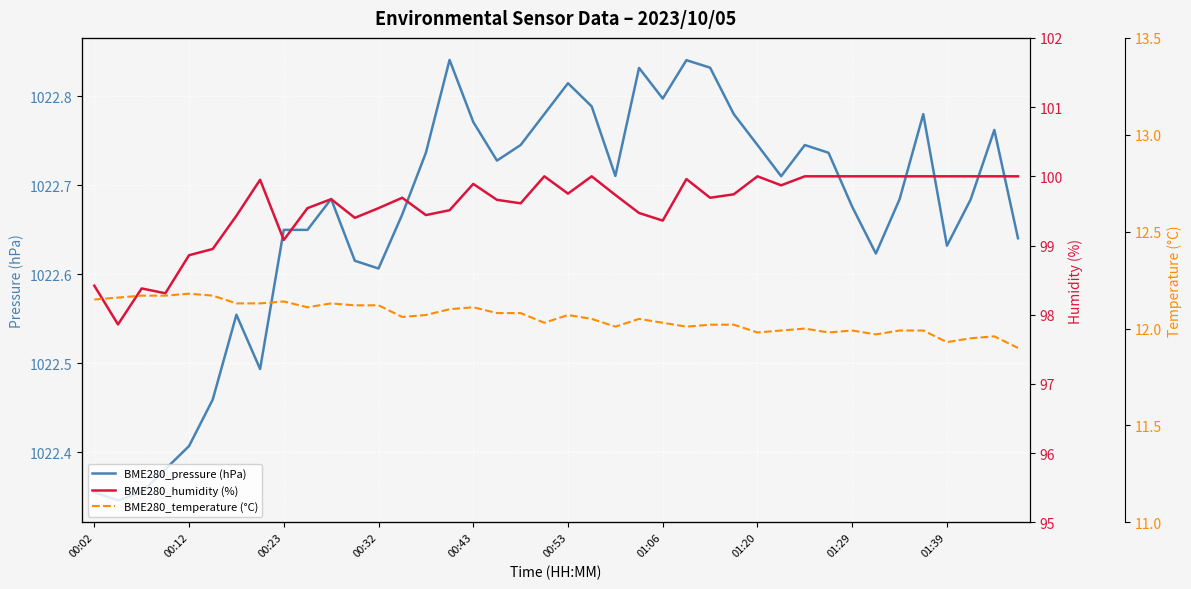

How many interior local peaks does the BME280_humidity (%) series have?

9